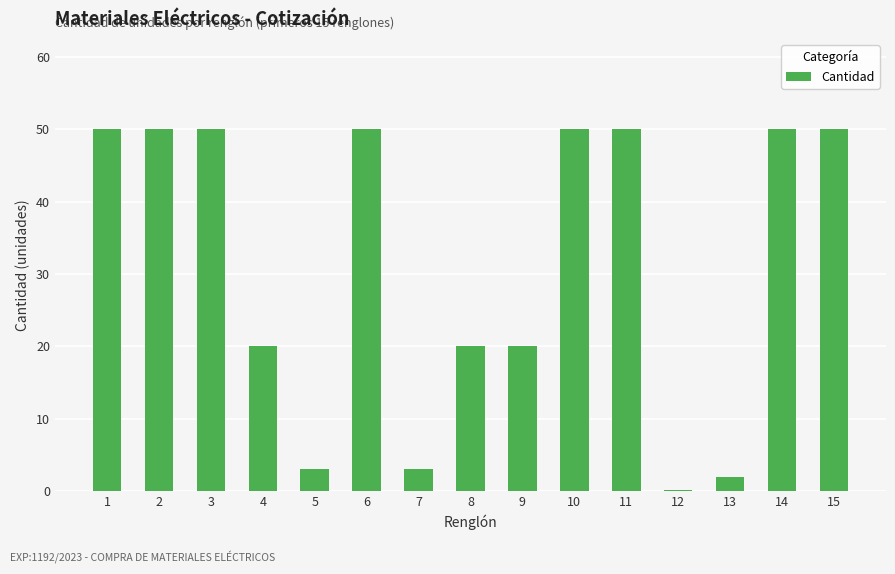

What is the sum of all values?

468.2